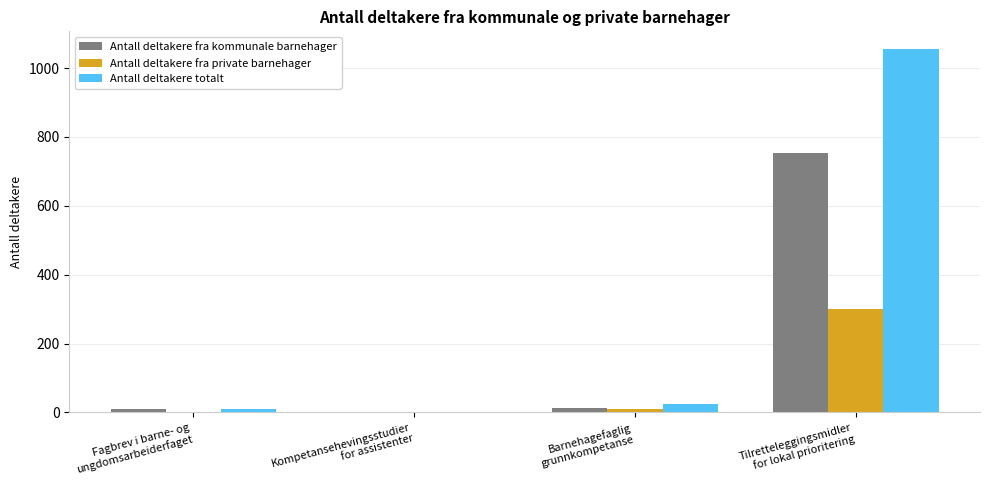

The value of Antall deltakere fra kommunale barnehager at Barnehagefaglig
grunnkompetanse is 14. True or false?

True